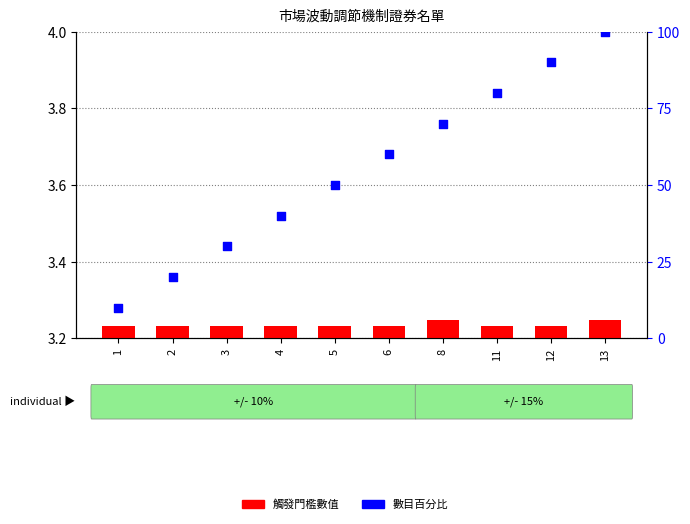

Which series reaches the maximum Y coordinate?

數目百分比